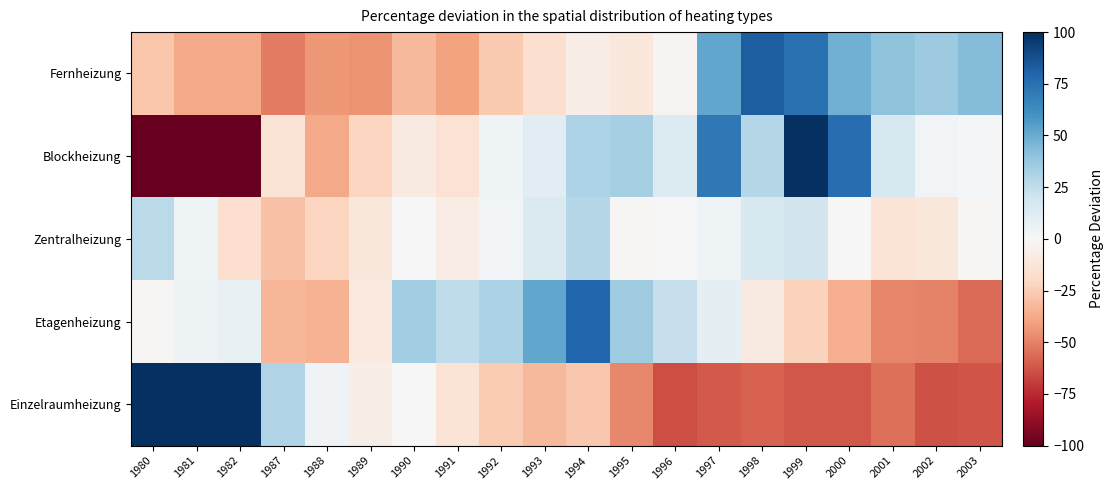

What is the total value across all series at 1981?

-28.3